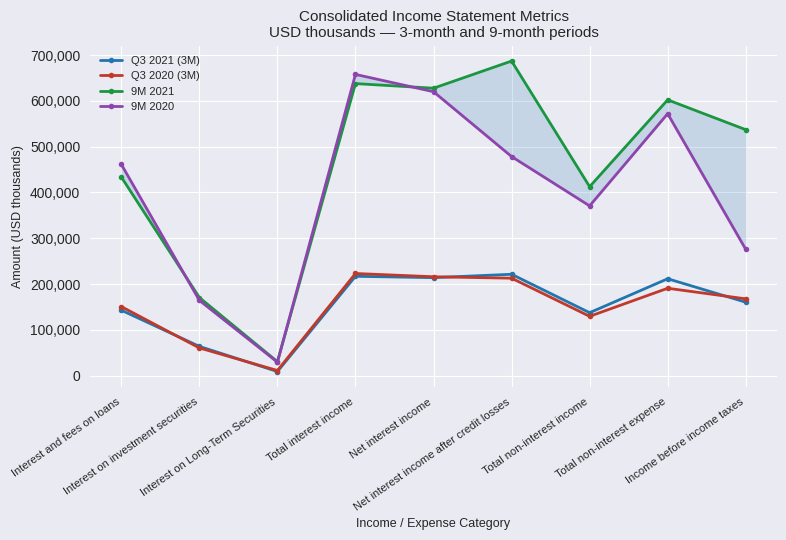

What is the sum of the Q3 2021 (3M) values at Interest and fees on loans and Total non-interest expense?

354507